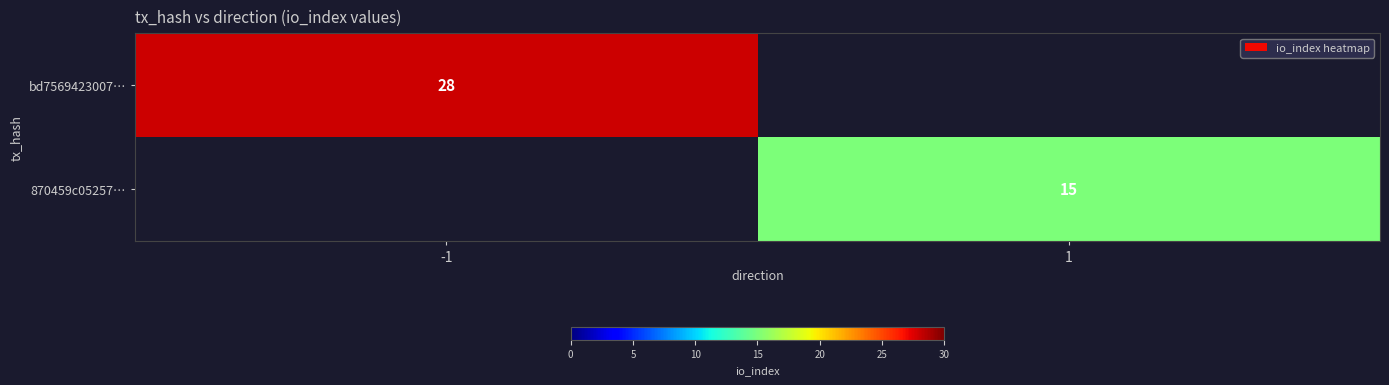

The value of 870459c05257… at 1 is 22. True or false?

False